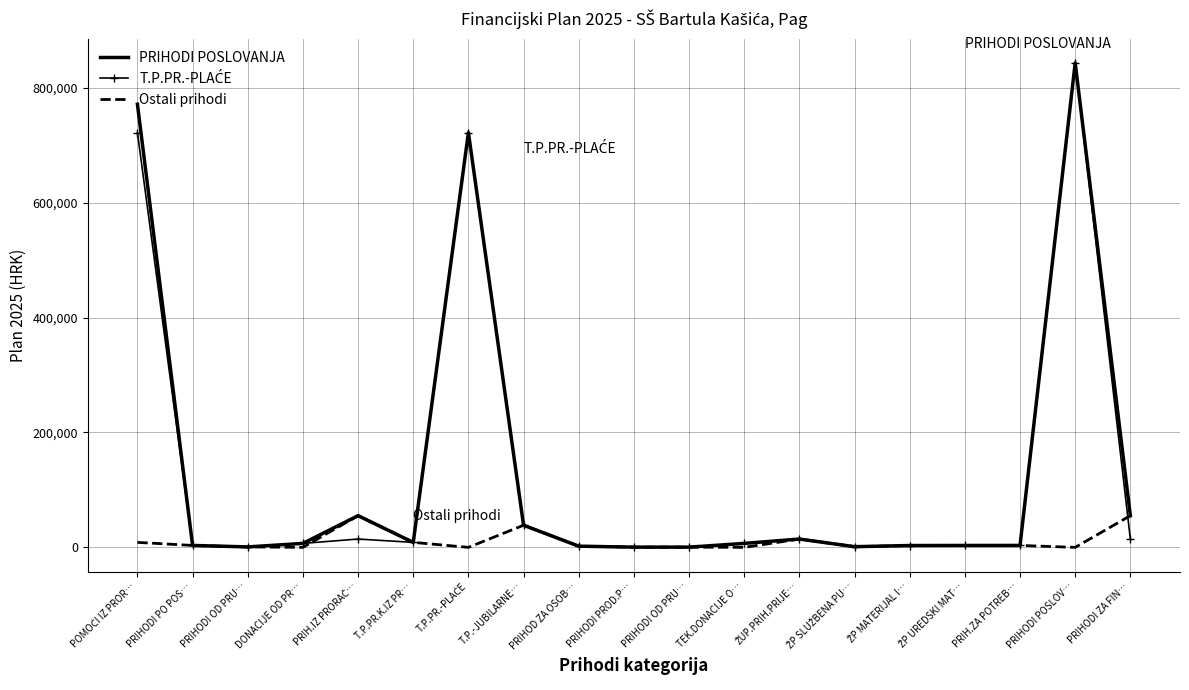

Which series has the largest total across all categories?

PRIHODI POSLOVANJA